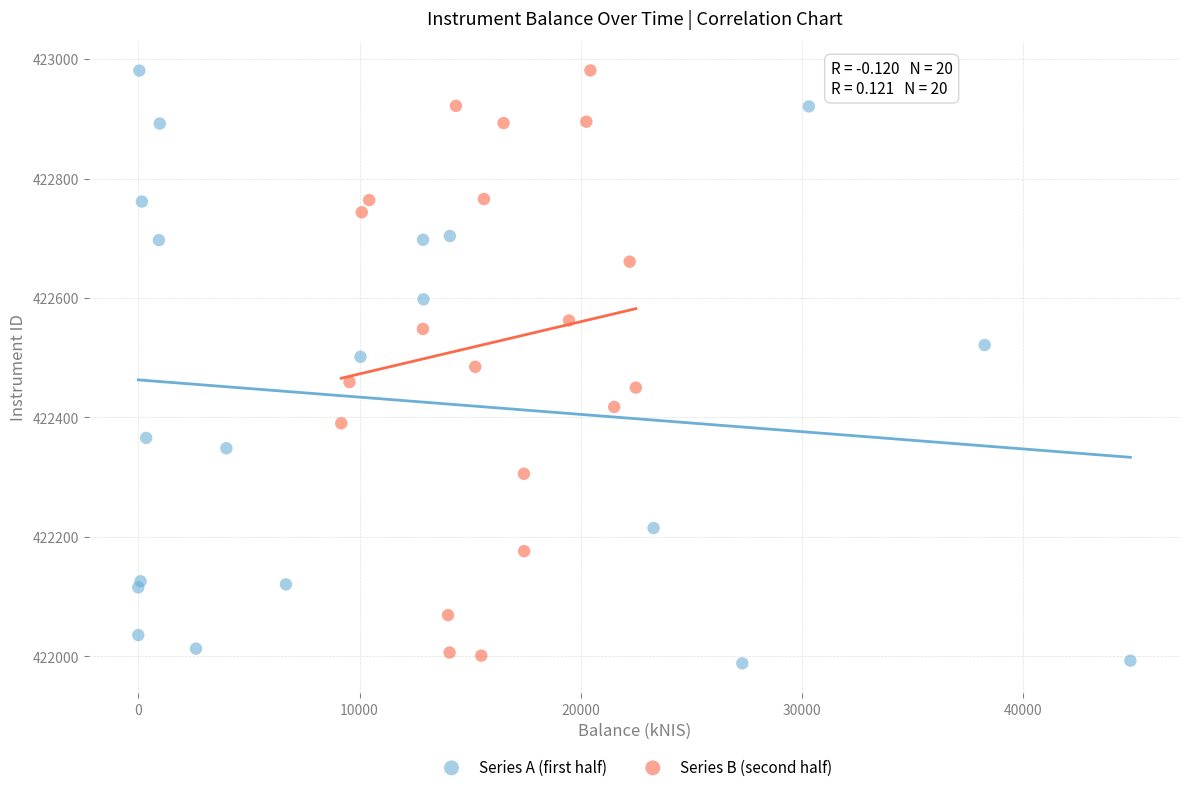

Which series contains the lowest Y value?

Series A (first half)